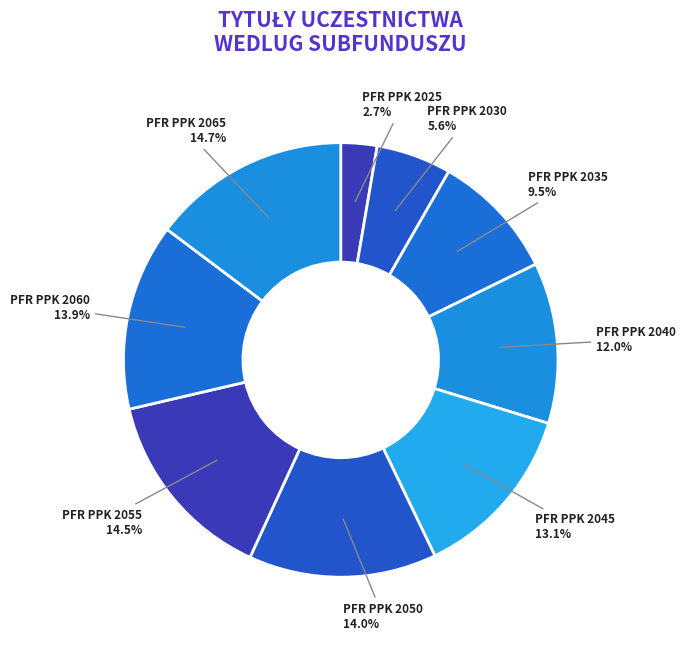

How many slices are in this pie chart?

9